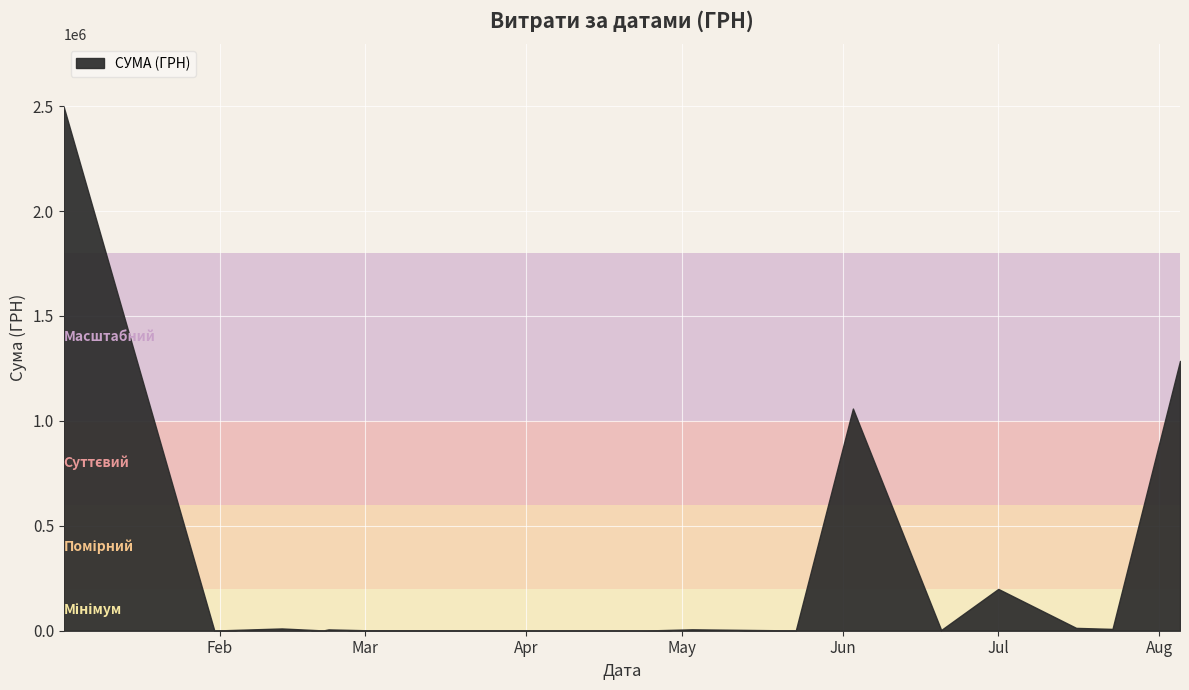

What is the average value?

318611.0